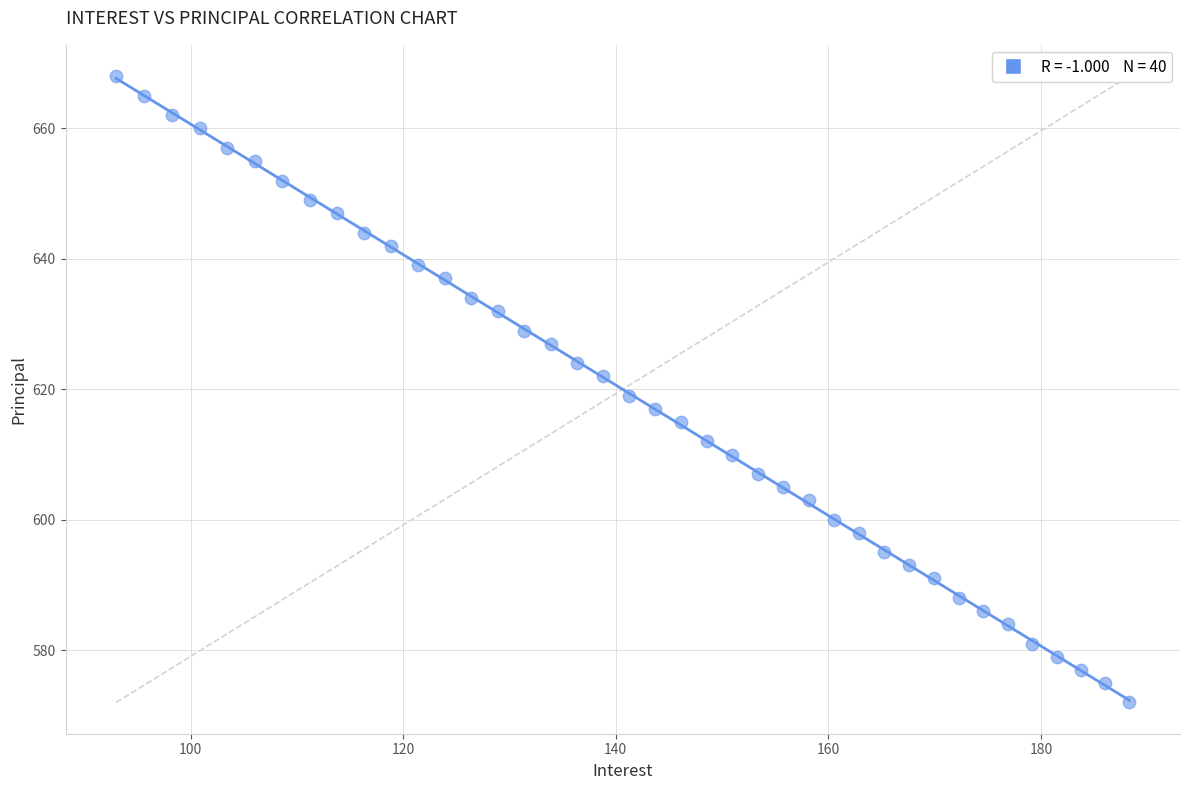

What is the range of Y values (max minus min)?

96